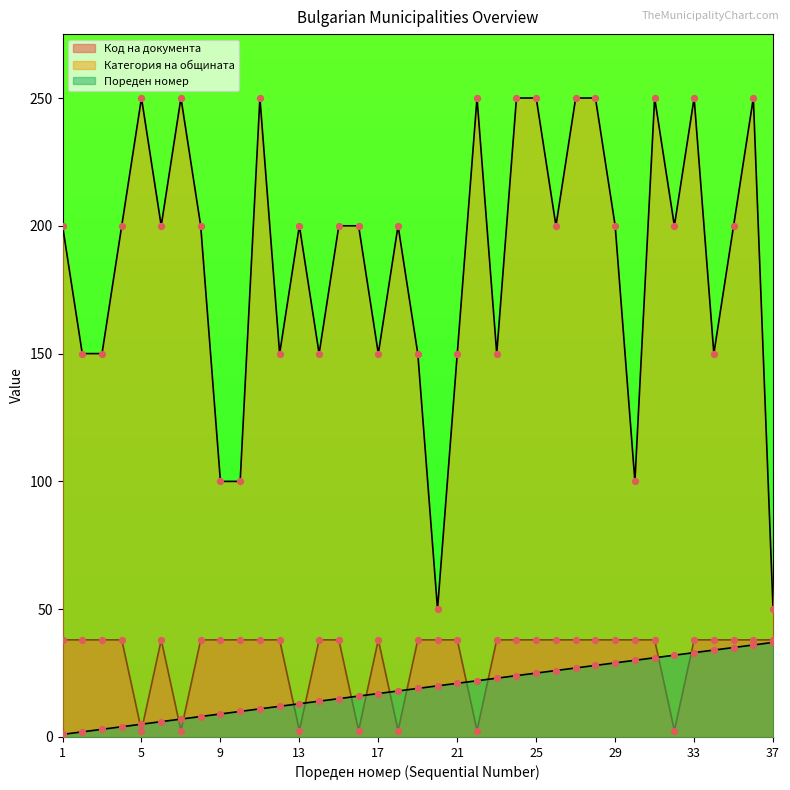

Which series reaches the maximum Y coordinate?

Категория на общината